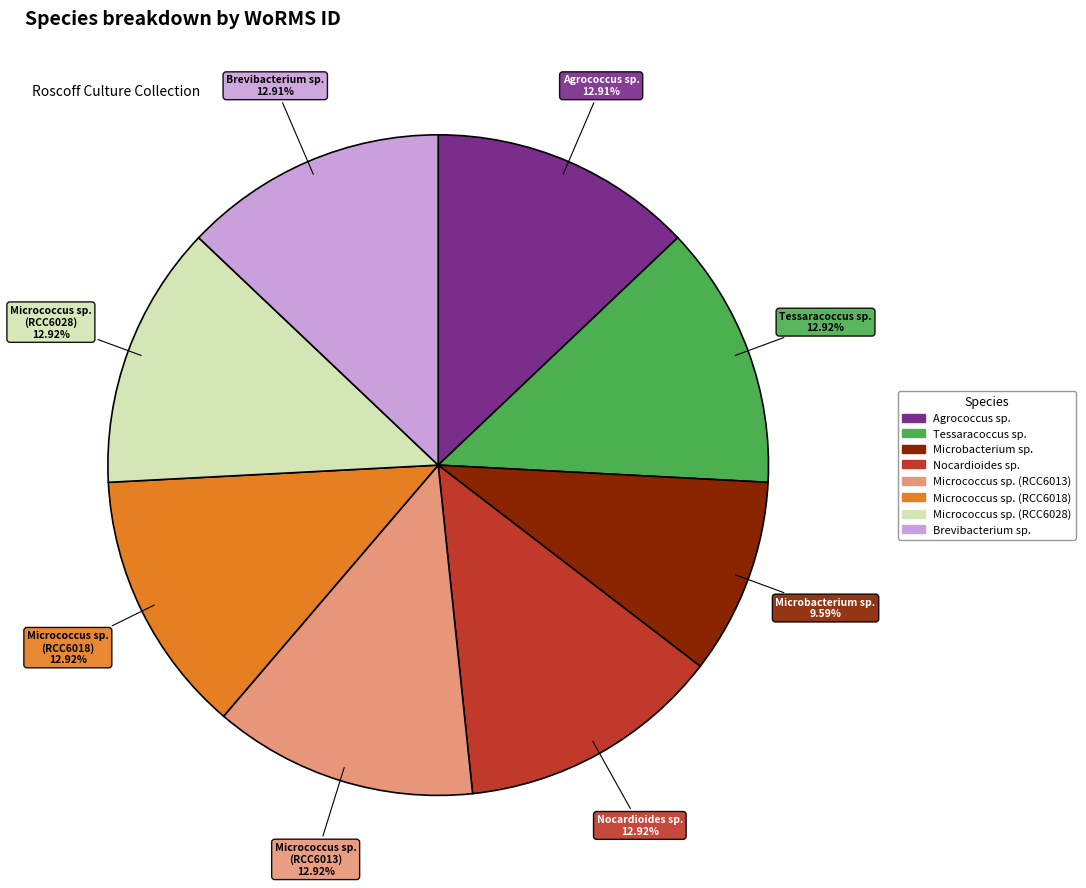

Is there a majority slice in this chart?

No